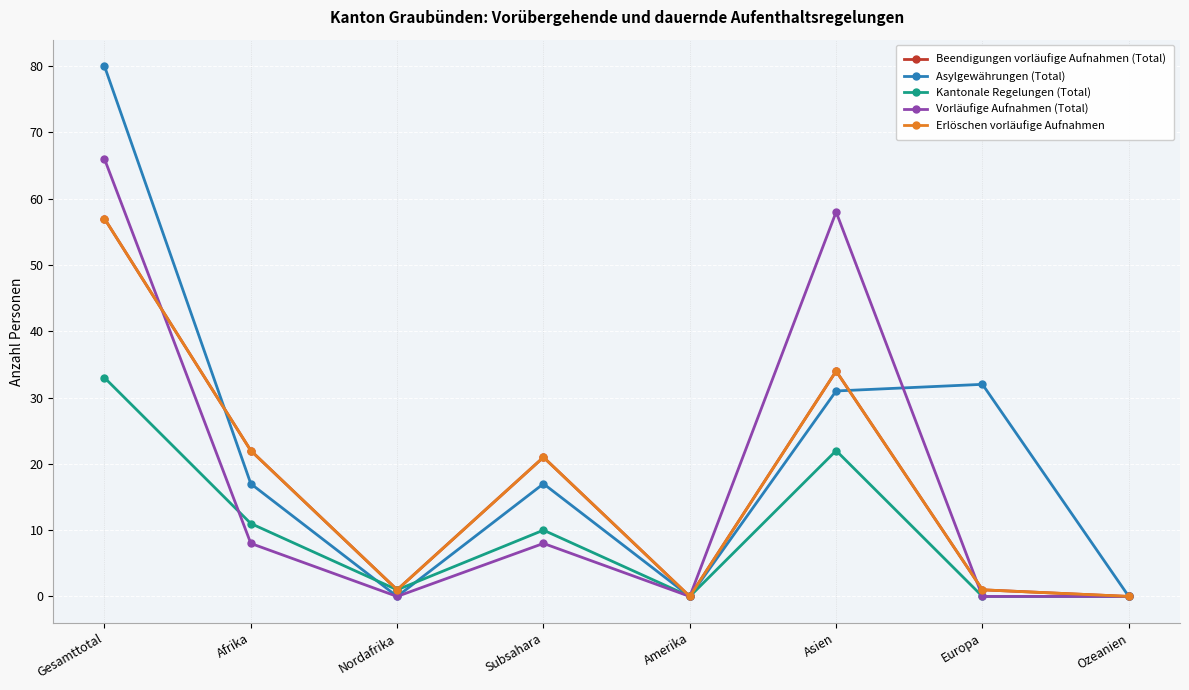

What is the difference between the maximum and minimum values in the Asylgewährungen (Total) series?

80